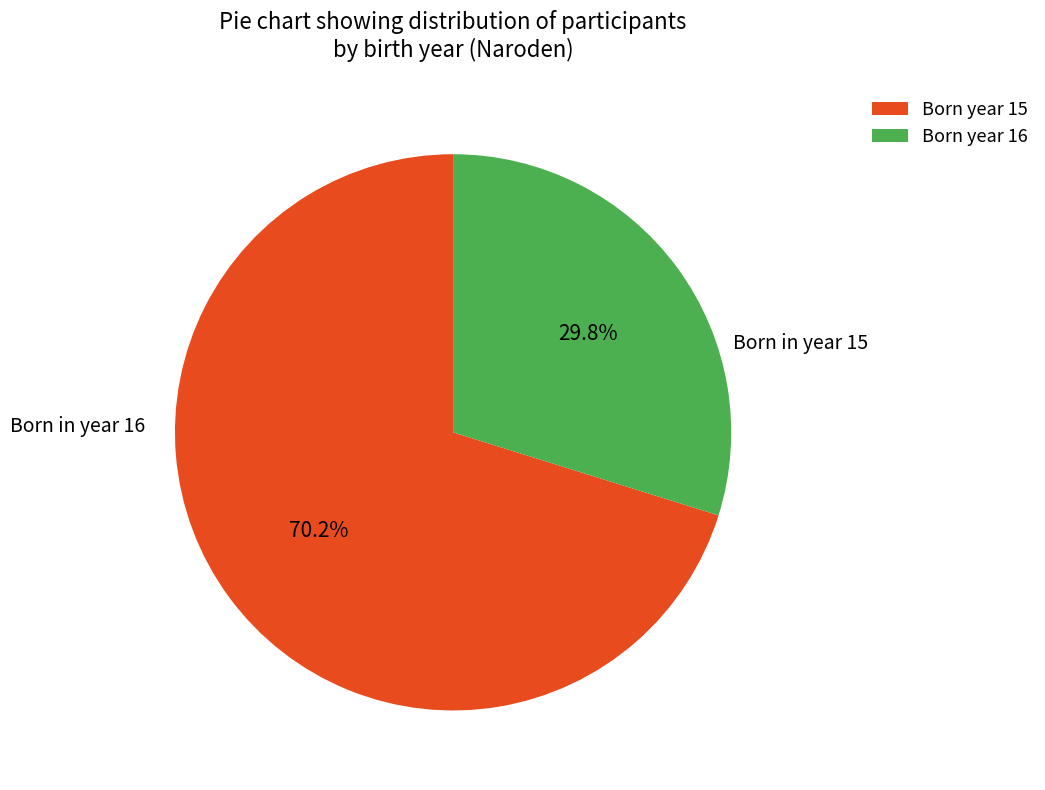

Which slice is the smallest?

Born year 16